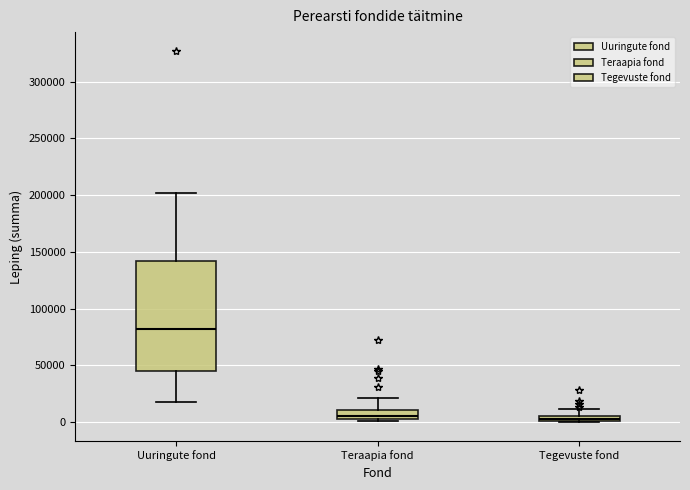

Where is the upper edge of the box for Tegevuste fond on the y-axis? The values are not printed on the chart, so give them approximately, as read against the axis.

5000